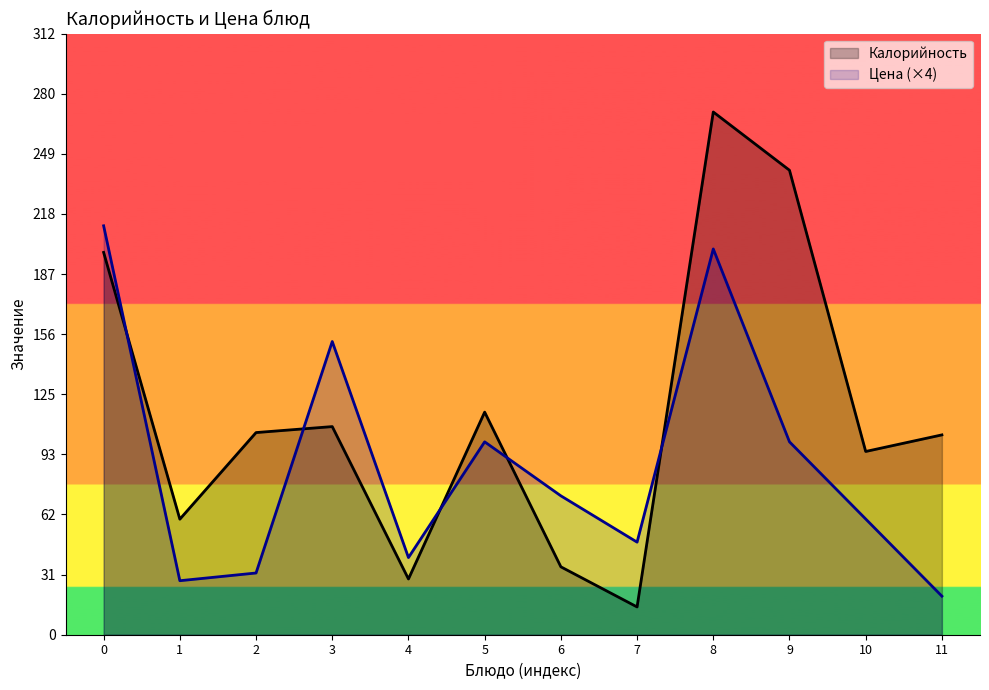

Does the chart display data point markers on the line(s)?

No